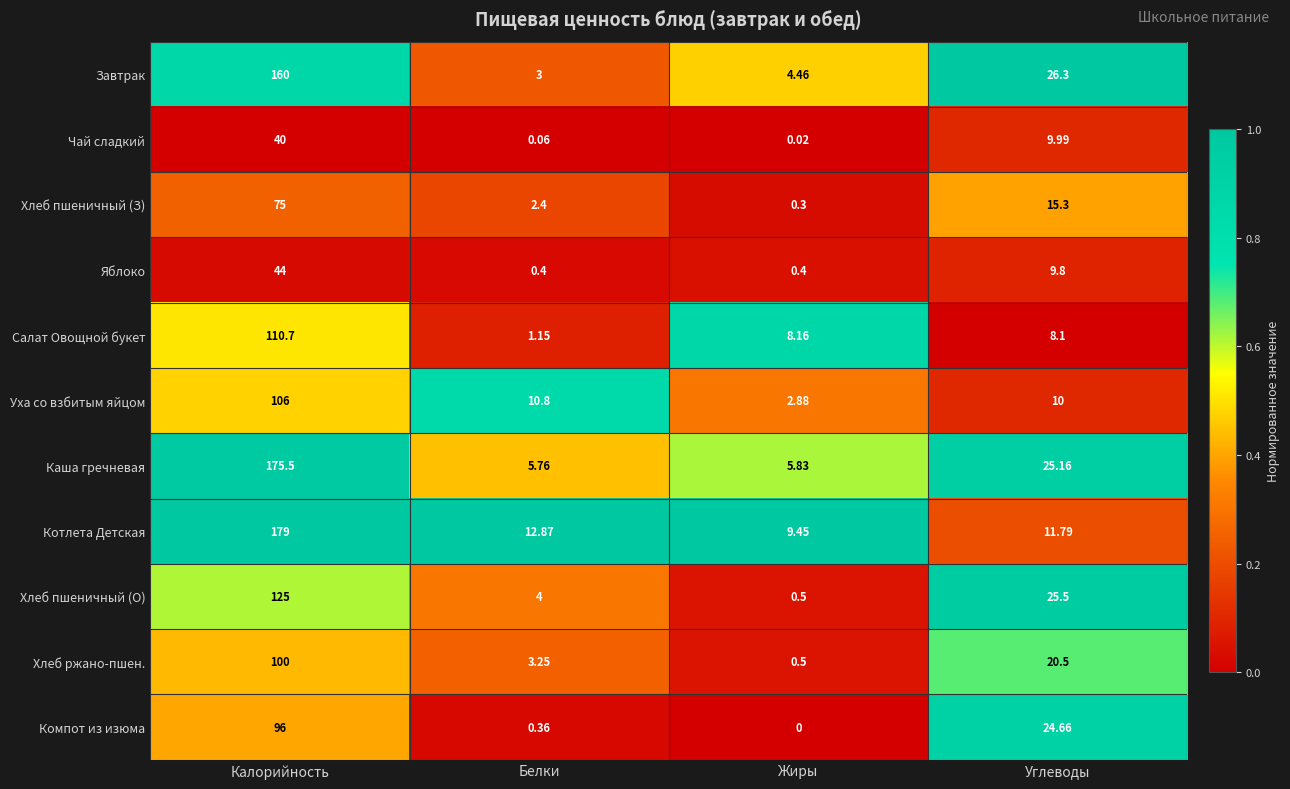

Rank the series by their maximum value, from lowest to highest.

Чай сладкий, Яблоко, Хлеб пшеничный (З), Компот из изюма, Хлеб ржано-пшен., Уха со взбитым яйцом, Салат Овощной букет, Хлеб пшеничный (О), Завтрак, Каша гречневая, Котлета Детская